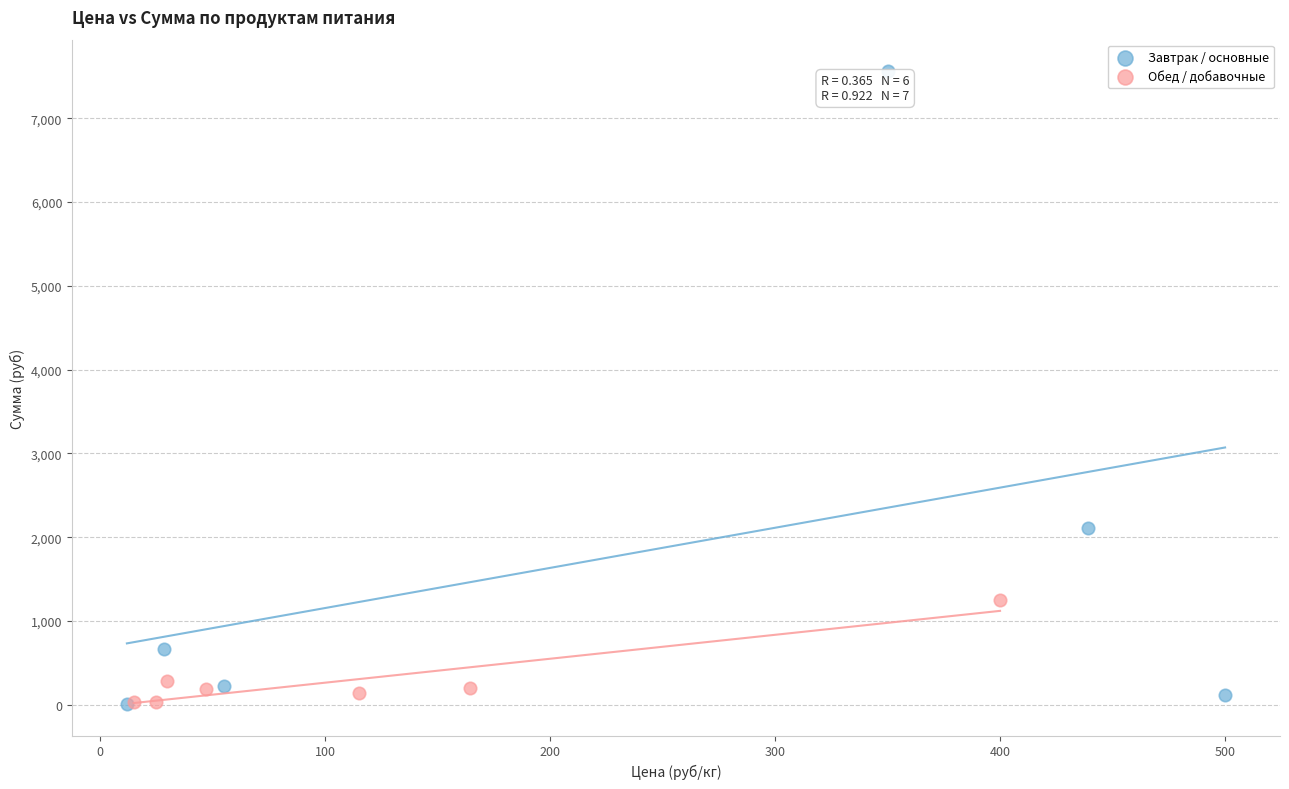

What are all the series names shown in the legend?

Завтрак / основные, Обед / добавочные